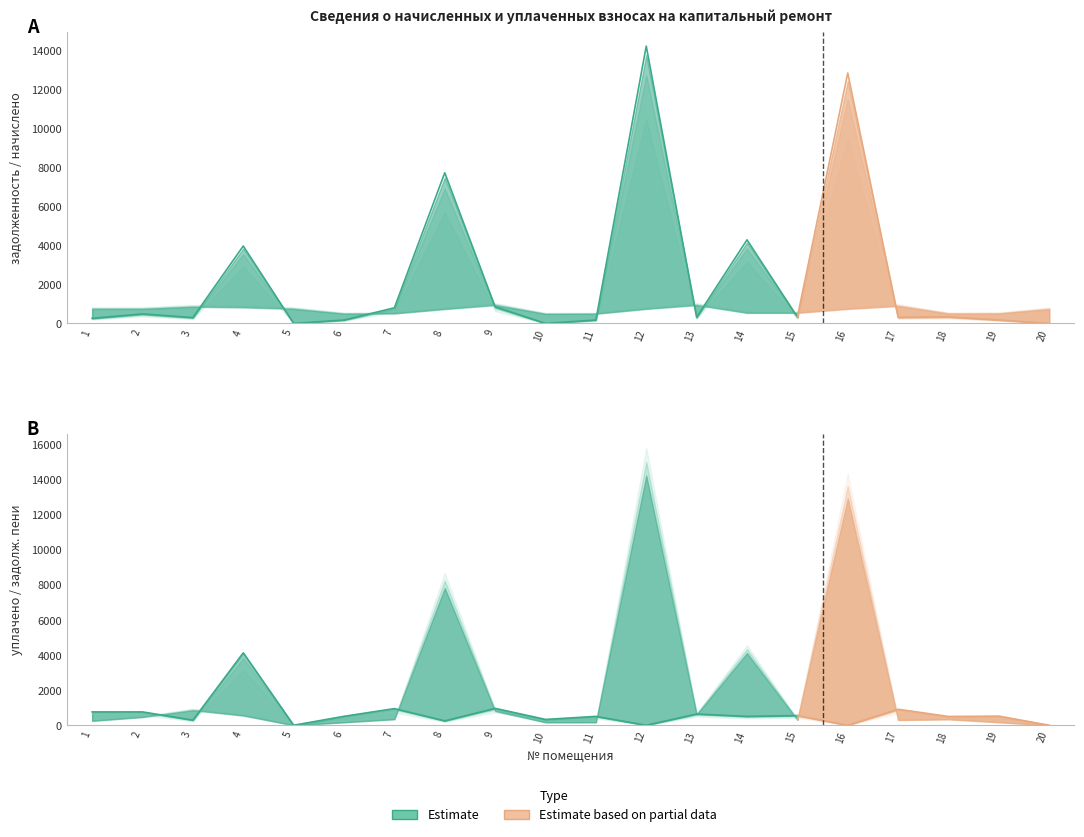

What value does the задолженность по пени series have at 6?

185.5